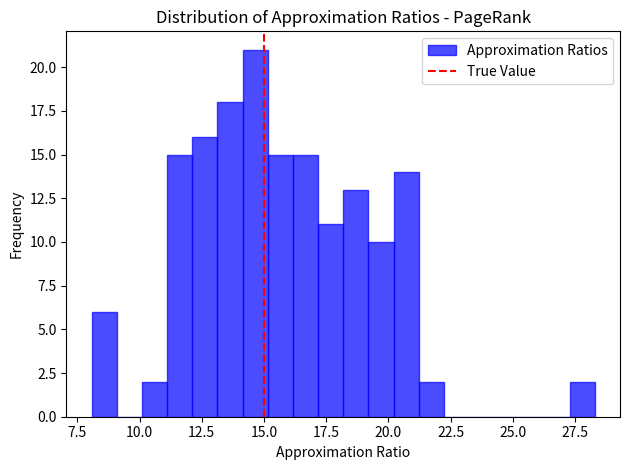

Around what value on the x-axis is the tallest bar? Give the approximate position of its centre, as read against the axis.

14.5